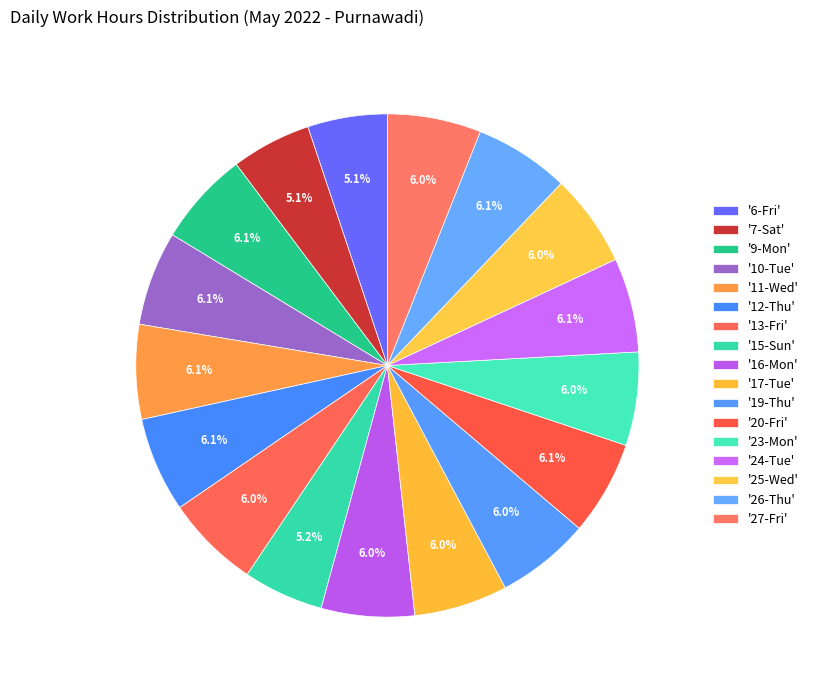

Rank the categories by value from highest to lowest.

26-Thu, 12-Thu, 11-Wed, 10-Tue, 20-Fri, 24-Tue, 9-Mon, 13-Fri, 19-Thu, 17-Tue, 27-Fri, 23-Mon, 16-Mon, 25-Wed, 15-Sun, 7-Sat, 6-Fri